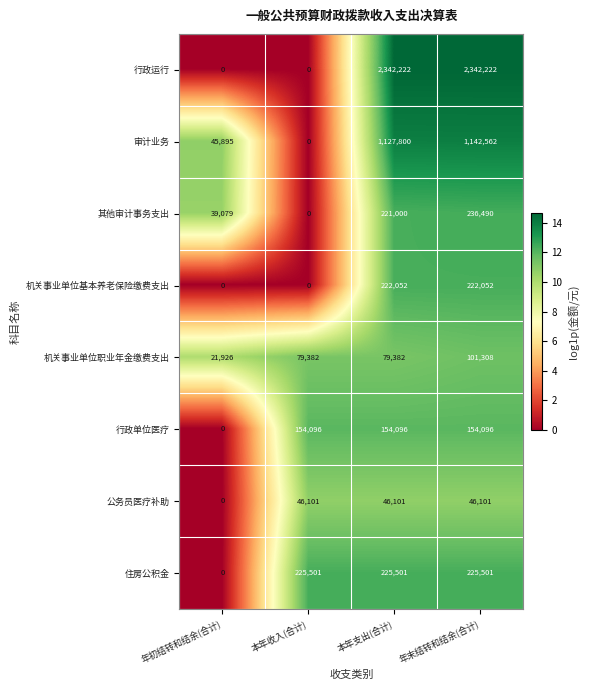

Count the number of data series in this chart.

8